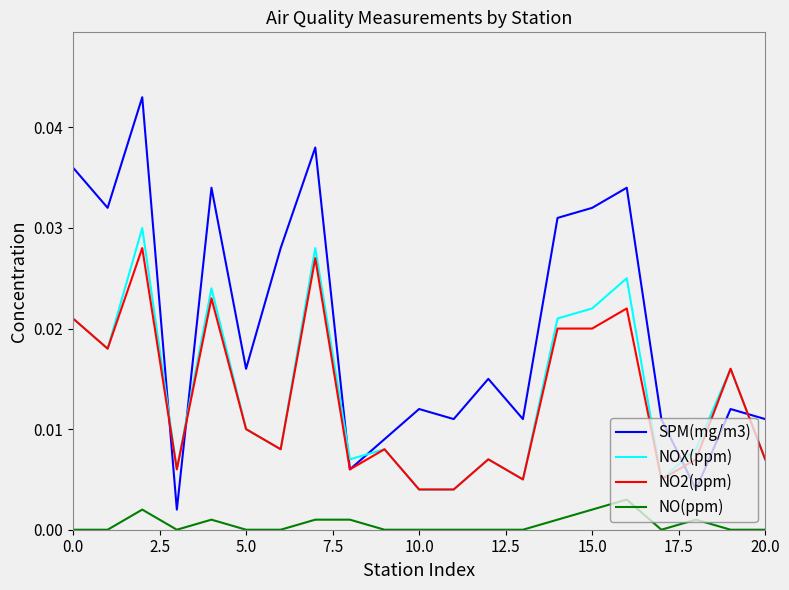

List the series in order of their peak value, highest first.

SPM(mg/m3), NOX(ppm), NO2(ppm), NO(ppm)